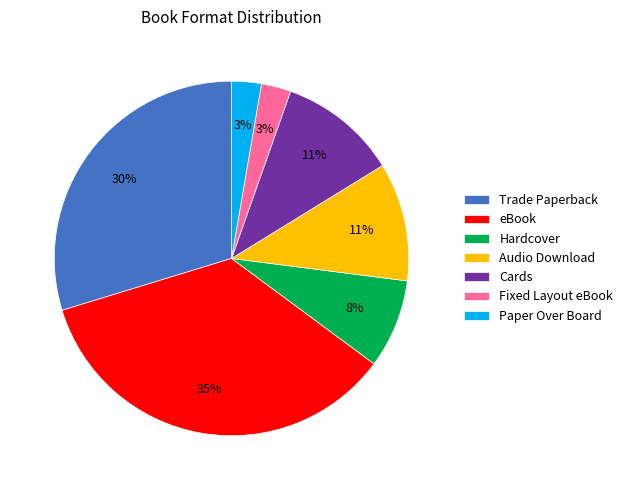

Is the sum of Paper Over Board and Audio Download greater than half?

No